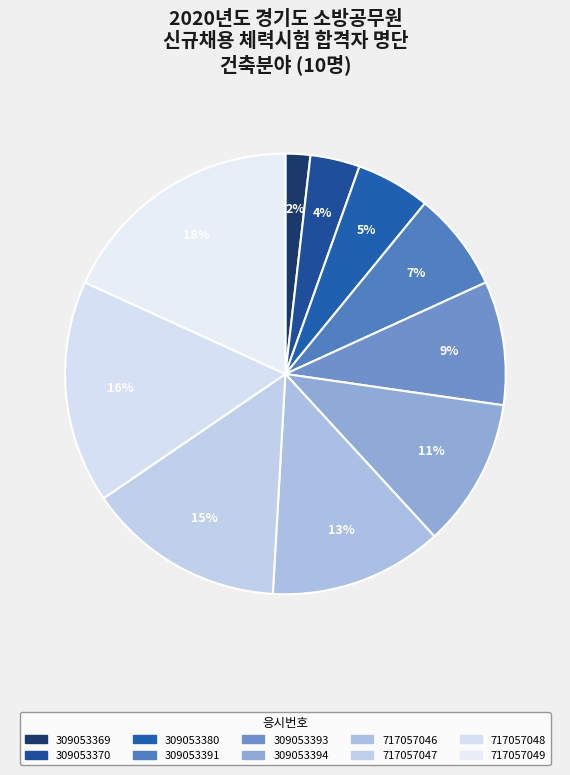

What percentage is the 717057048 slice, to the nearest percent?

16%